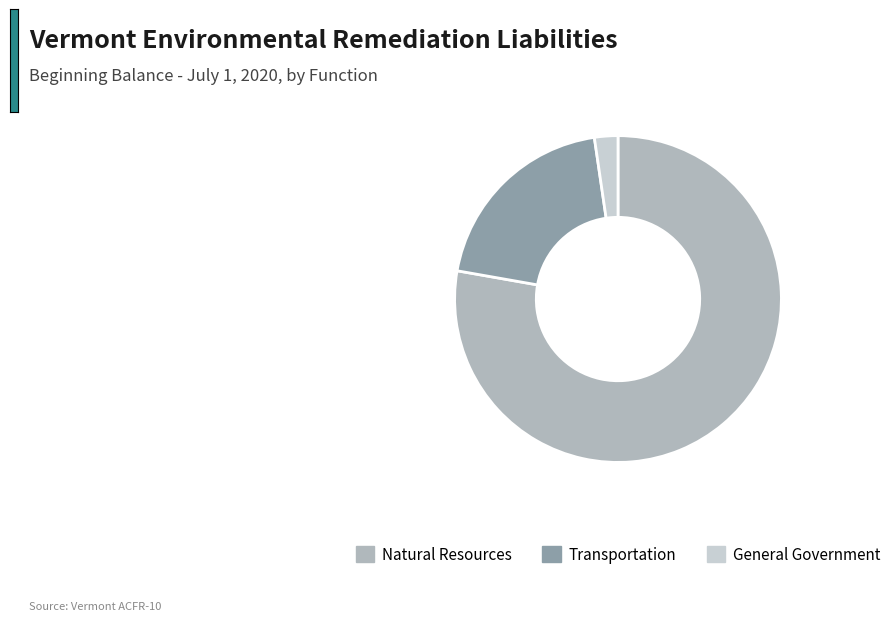

Is Natural Resources the majority of the pie?

Yes